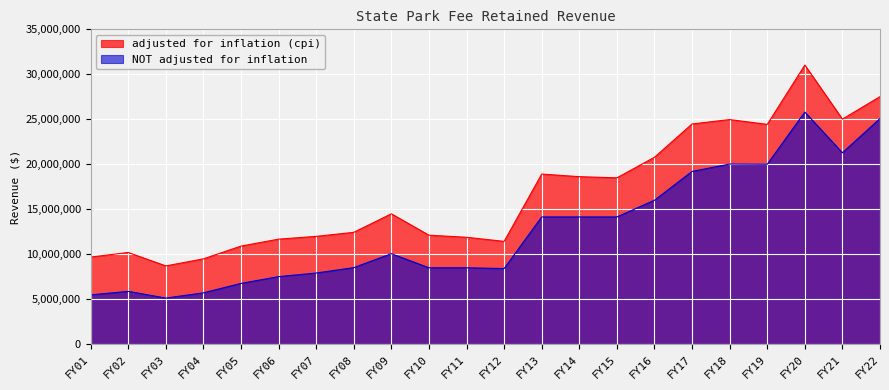

What is the value of the adjusted for inflation (cpi) point at the 10th from the left?

12113927